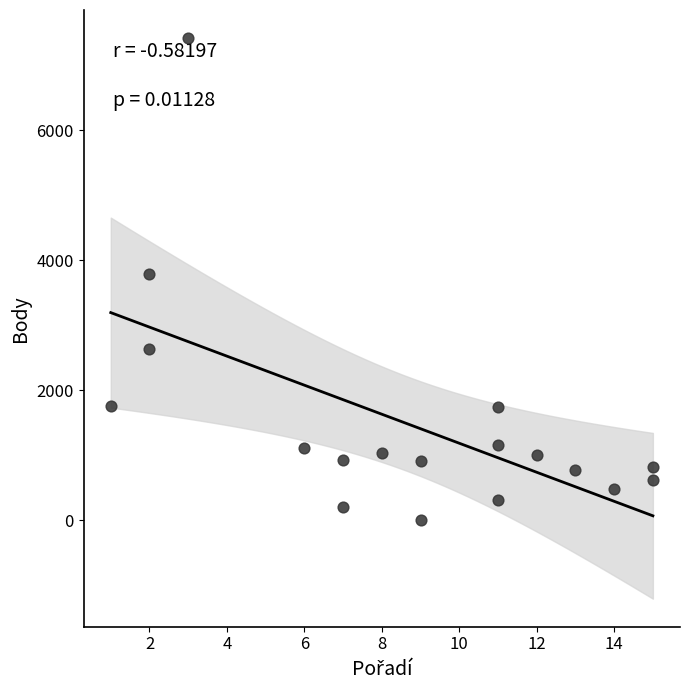

What is the range of X values (max minus min)?

14